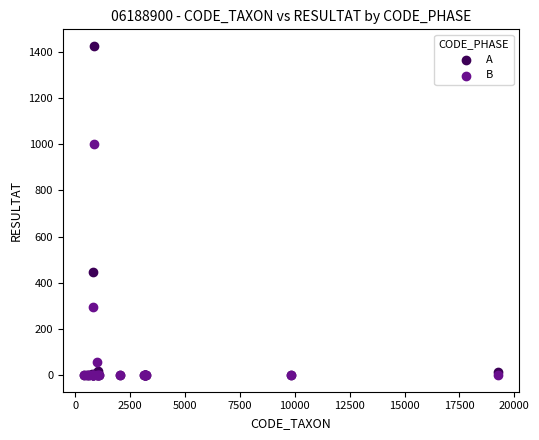

In the B series, what Y value is closest to 499?

296